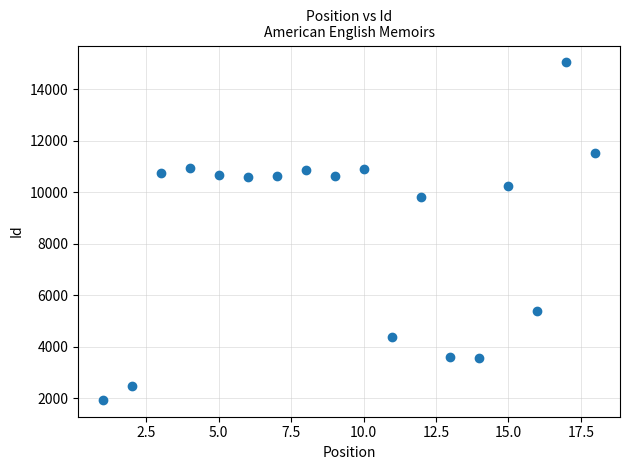

What Y value in the scatter plot is closest to 8488?

9799